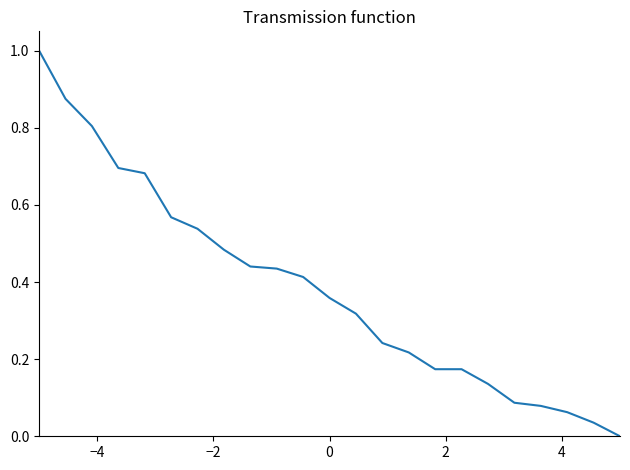

How many positive values are there?

22